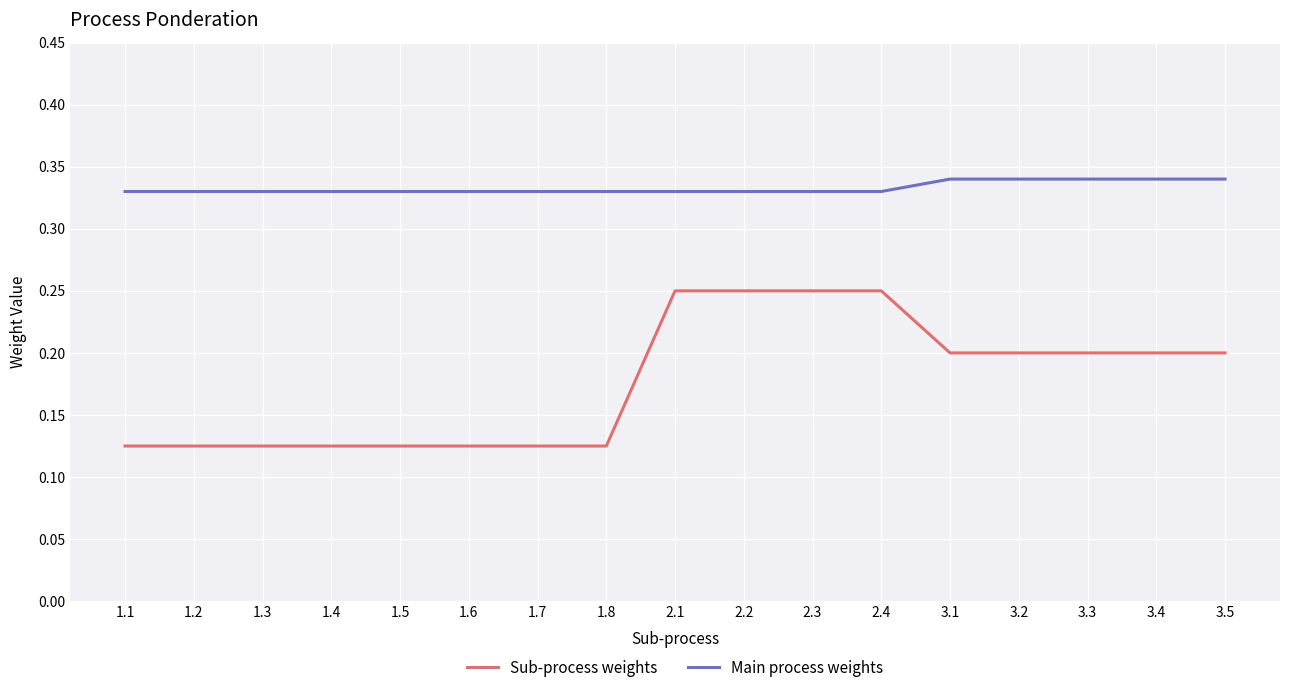

List the series in order of their peak value, lowest first.

Sub-process weights, Main process weights